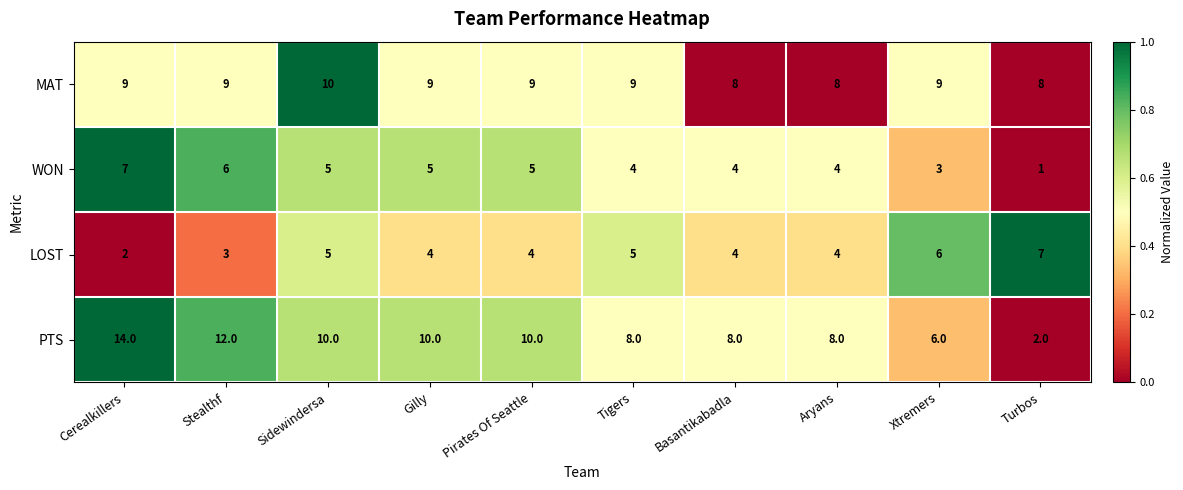

True or false: MAT has a value of 16 at Pirates Of Seattle.

False